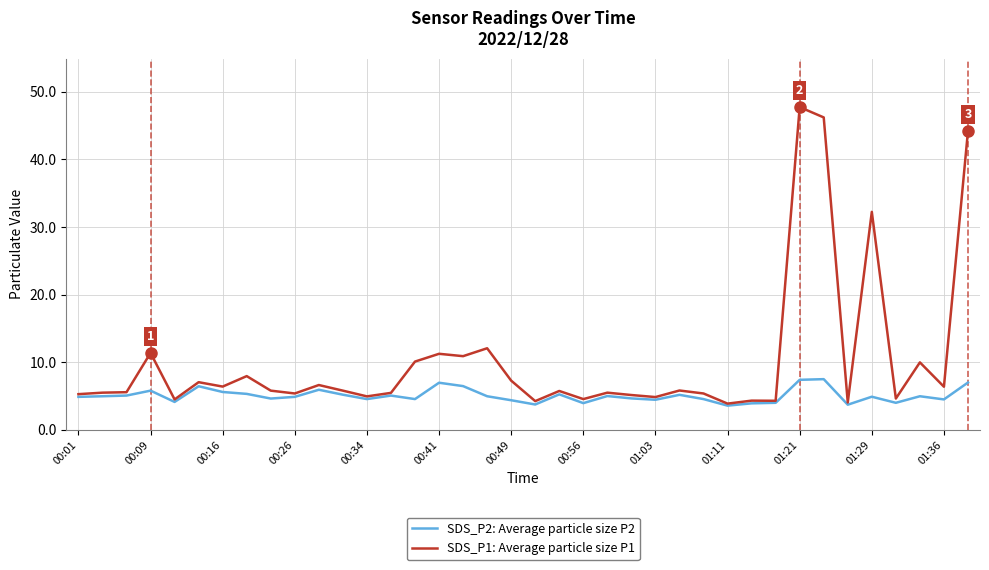

What are all the series names shown in the legend?

SDS_P2: Average particle size P2, SDS_P1: Average particle size P1